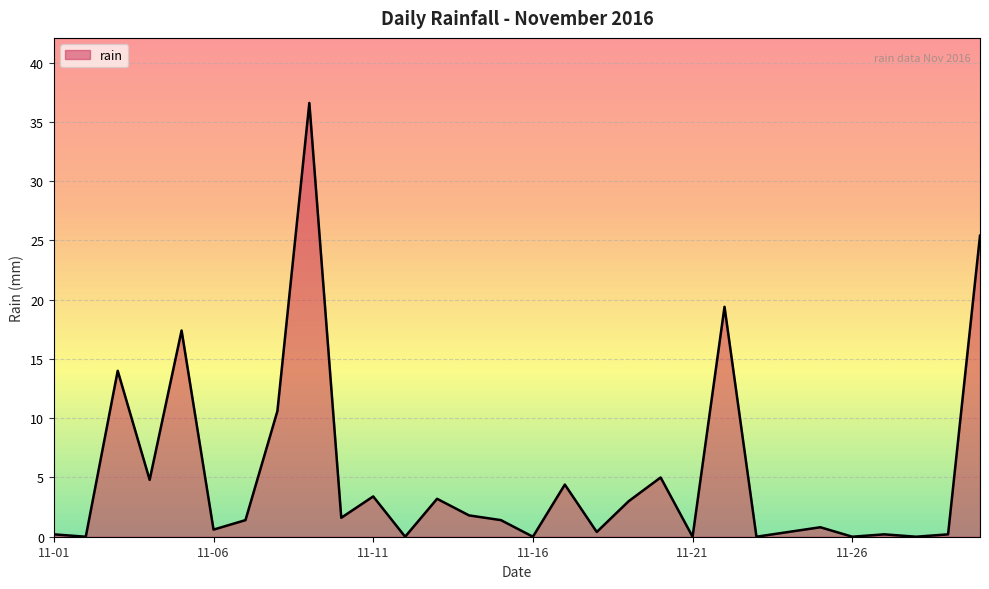

What is the greatest value displayed?

36.6